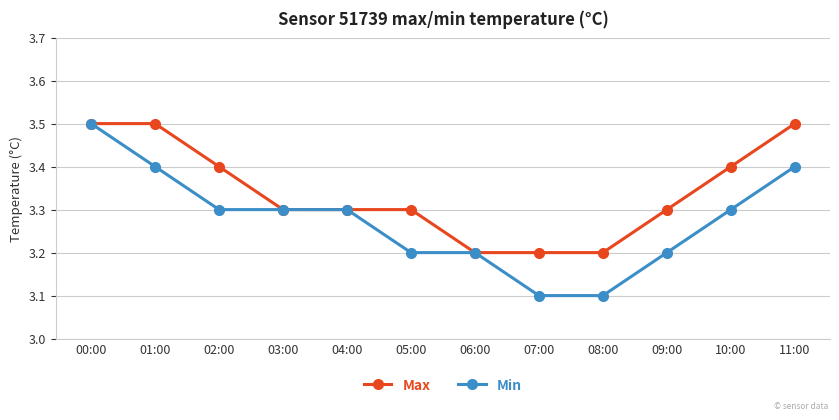

Does the chart display data point markers on the line(s)?

Yes